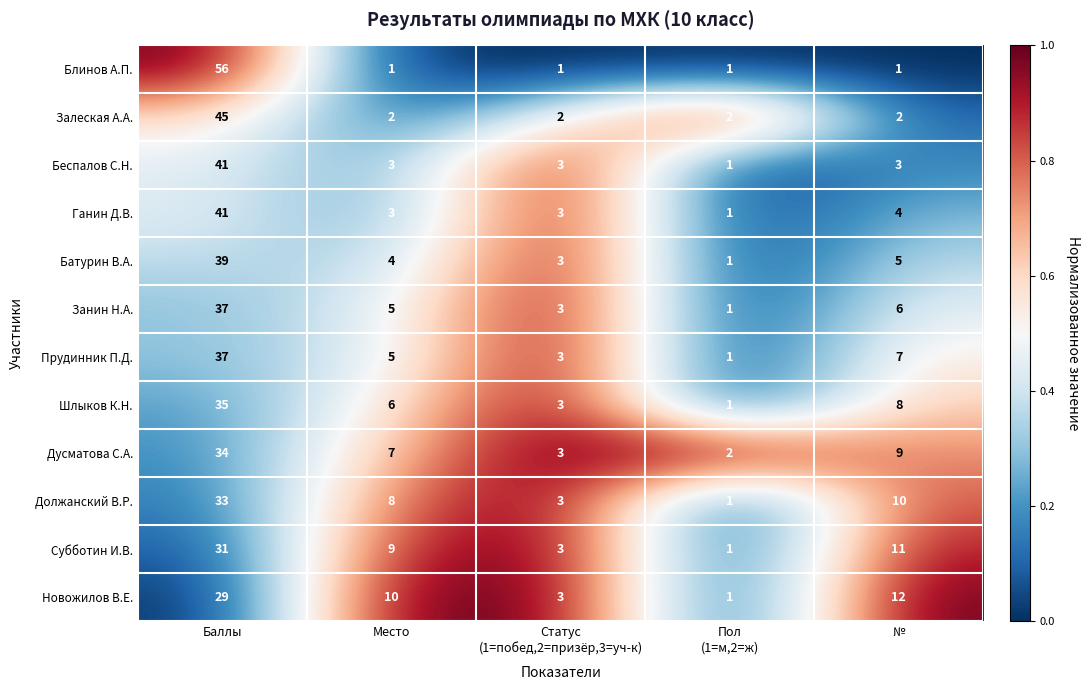

At which label does Ганин Д.В. first exceed 3?

Баллы